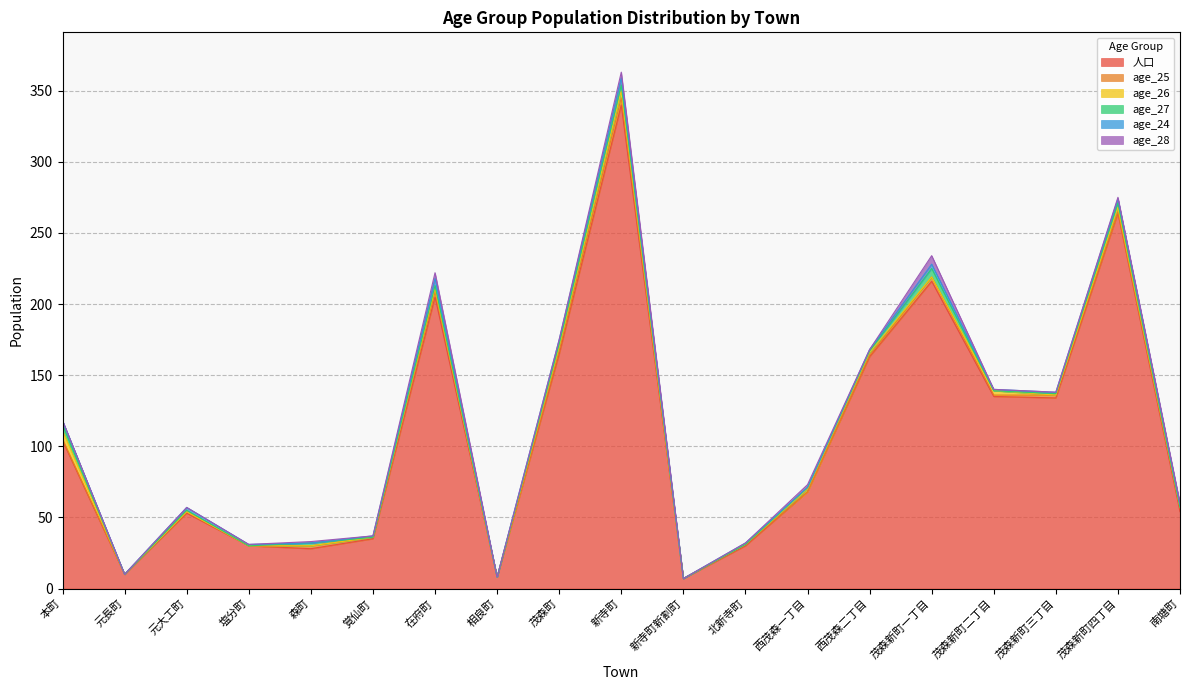

Reading right to left, transcribe all the data shown in this chart.

人口: 南塘町=54	茂森新町四丁目=264	茂森新町三丁目=134	茂森新町二丁目=135	茂森新町一丁目=216	西茂森二丁目=163	西茂森一丁目=68	北新寺町=30	新寺町新割町=7	新寺町=340	茂森町=165	相良町=8	在府町=205	覚仙町=35	森町=28	塩分町=30	元大工町=53	元長町=10	本町=104
age_25: 南塘町=2	茂森新町四丁目=1	茂森新町三丁目=2	茂森新町二丁目=1	茂森新町一丁目=3	西茂森二丁目=1	西茂森一丁目=0	北新寺町=1	新寺町新割町=0	新寺町=5	茂森町=2	相良町=0	在府町=4	覚仙町=1	森町=2	塩分町=0	元大工町=1	元長町=0	本町=1
age_26: 南塘町=1	茂森新町四丁目=3	茂森新町三丁目=0	茂森新町二丁目=3	茂森新町一丁目=0	西茂森二丁目=2	西茂森一丁目=2	北新寺町=0	新寺町新割町=0	新寺町=5	茂森町=3	相良町=0	在府町=2	覚仙町=0	森町=0	塩分町=0	元大工町=0	元長町=0	本町=6
age_27: 南塘町=0	茂森新町四丁目=3	茂森新町三丁目=1	茂森新町二丁目=0	茂森新町一丁目=6	西茂森二丁目=1	西茂森一丁目=1	北新寺町=0	新寺町新割町=0	新寺町=4	茂森町=2	相良町=0	在府町=2	覚仙町=0	森町=2	塩分町=0	元大工町=1	元長町=0	本町=4
age_24: 南塘町=2	茂森新町四丁目=3	茂森新町三丁目=1	茂森新町二丁目=1	茂森新町一丁目=3	西茂森二丁目=1	西茂森一丁目=0	北新寺町=1	新寺町新割町=0	新寺町=5	茂森町=3	相良町=0	在府町=5	覚仙町=1	森町=0	塩分町=1	元大工町=2	元長町=0	本町=3
age_28: 南塘町=1	茂森新町四丁目=1	茂森新町三丁目=0	茂森新町二丁目=0	茂森新町一丁目=6	西茂森二丁目=0	西茂森一丁目=2	北新寺町=0	新寺町新割町=0	新寺町=4	茂森町=0	相良町=0	在府町=4	覚仙町=0	森町=1	塩分町=0	元大工町=0	元長町=0	本町=0